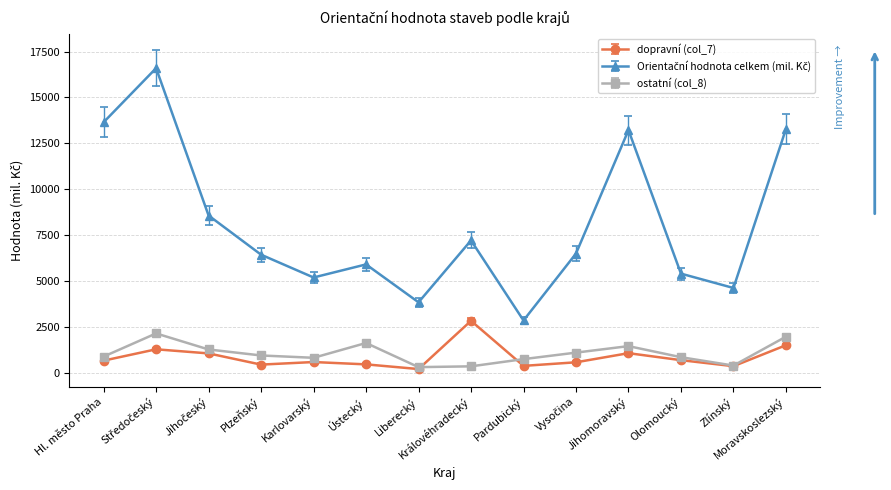

The ostatní (col_8) series shows 623 at Jihomoravský. True or false?

False